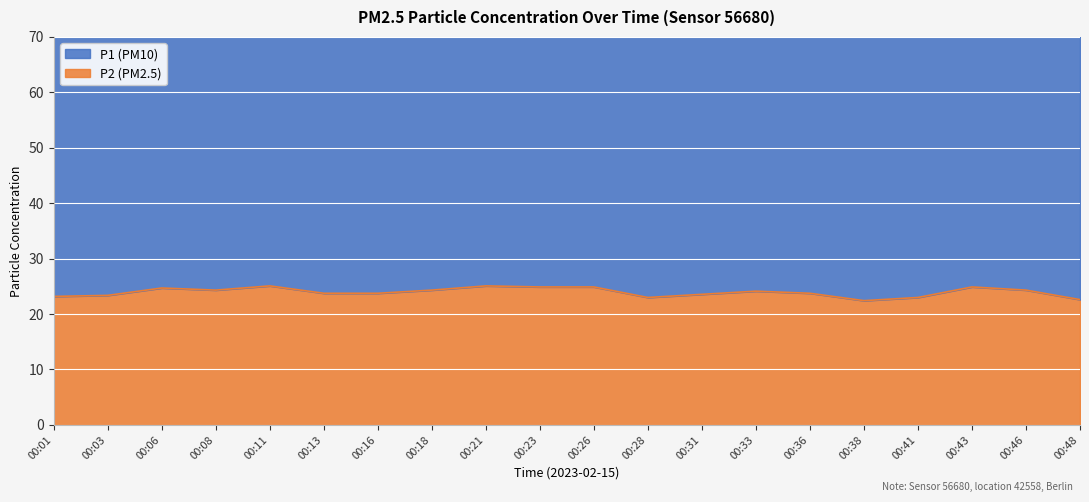

The chart shows a value of 25.1 at 00:21. True or false?

True